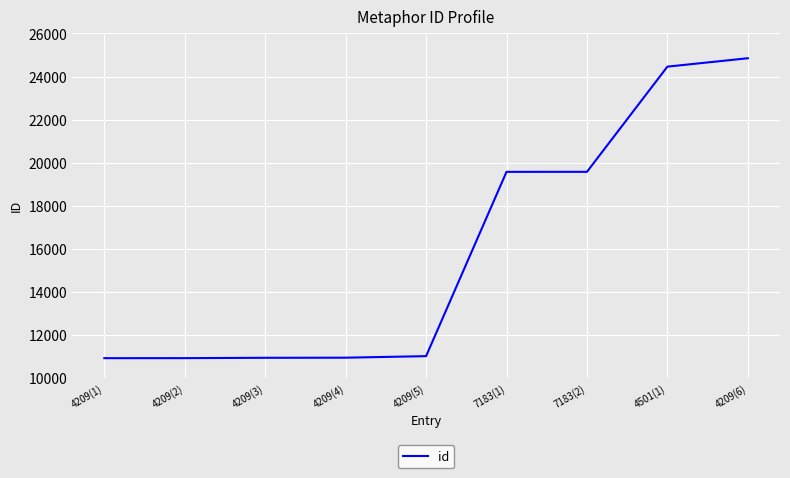

What is the difference between the maximum and minimum values?

13936